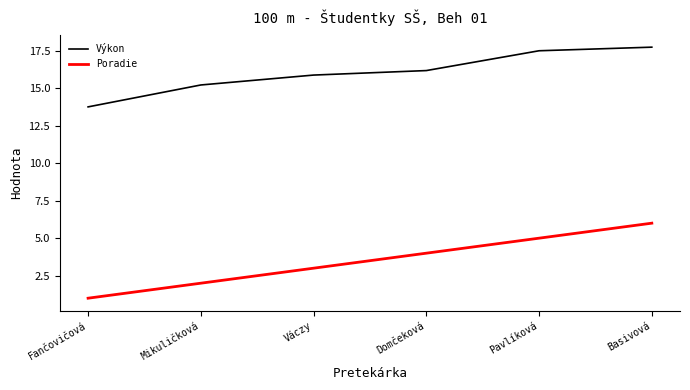

Between Fančovičová and Mikuličková, which series saw the biggest shift?

Výkon